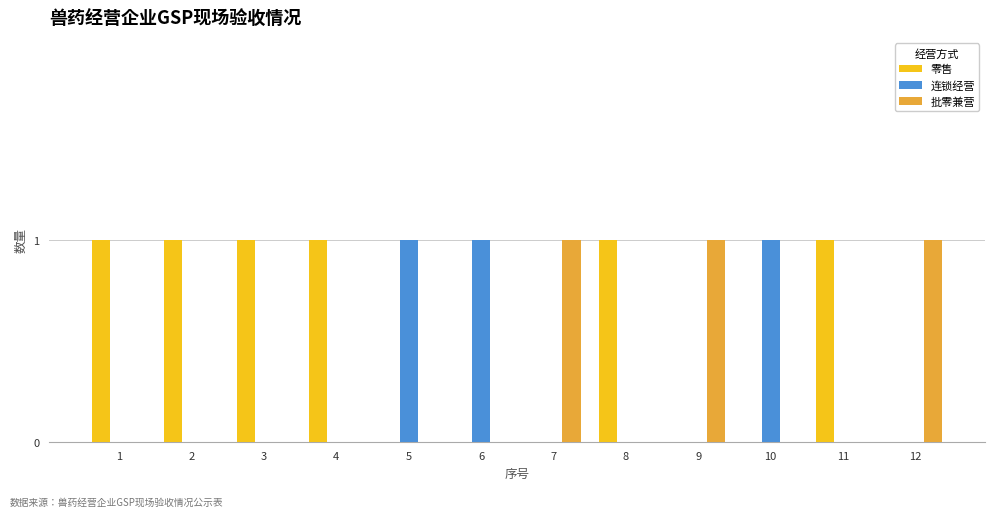

Is the value of 零售 at 4 greater than the value of 连锁经营 at 7?

Yes